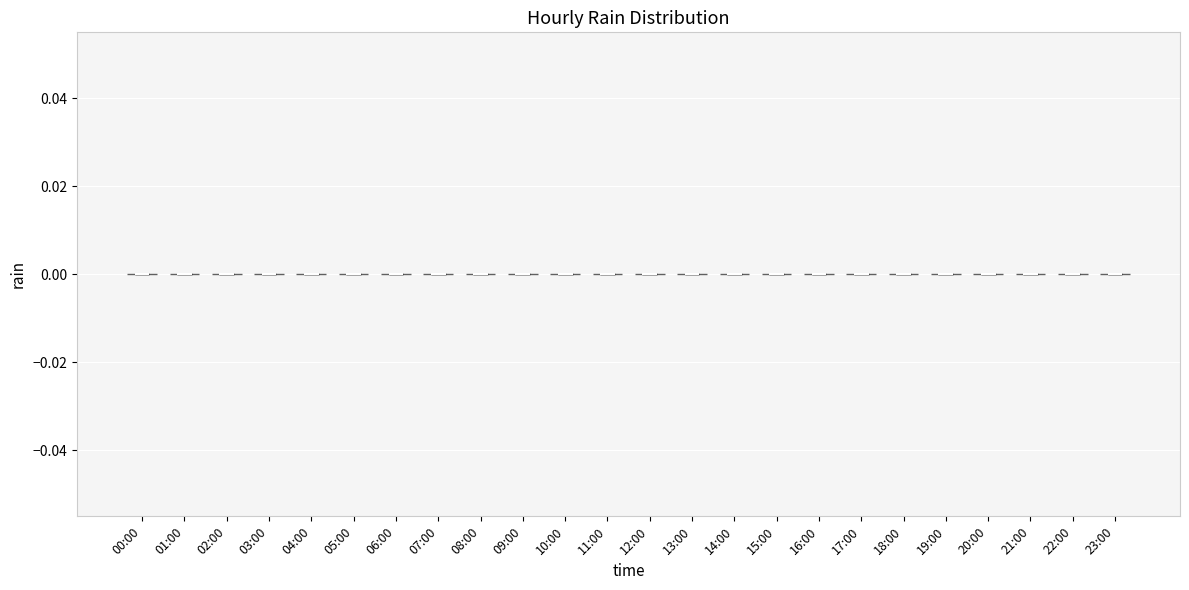

What is the highest point the violin for 15:00 reaches on the y-axis? The values are not printed on the chart, so give them approximately, as read against the axis.

0